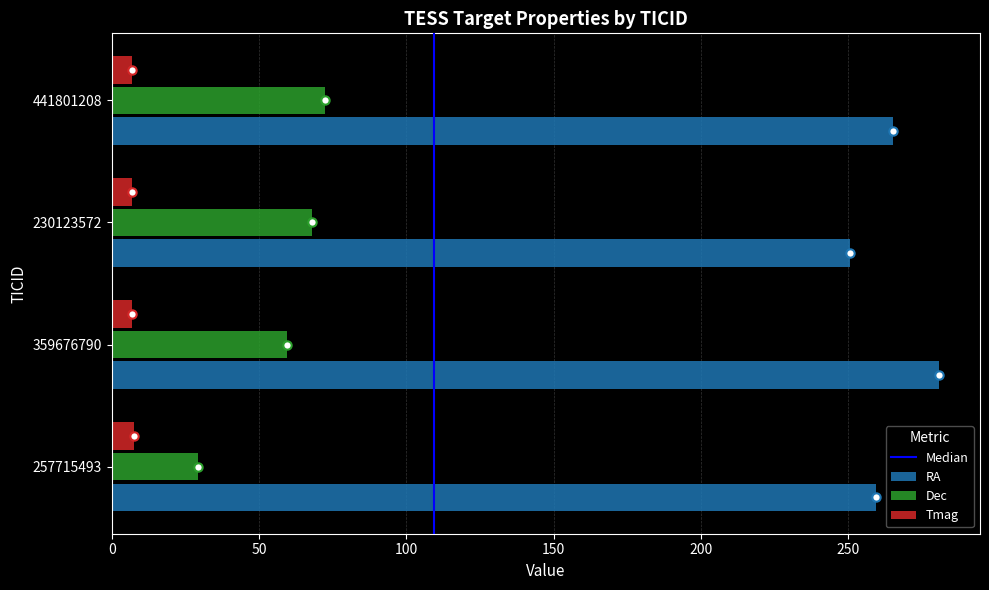

Rank the series at 230123572 from highest to lowest value.

RA, Dec, Tmag